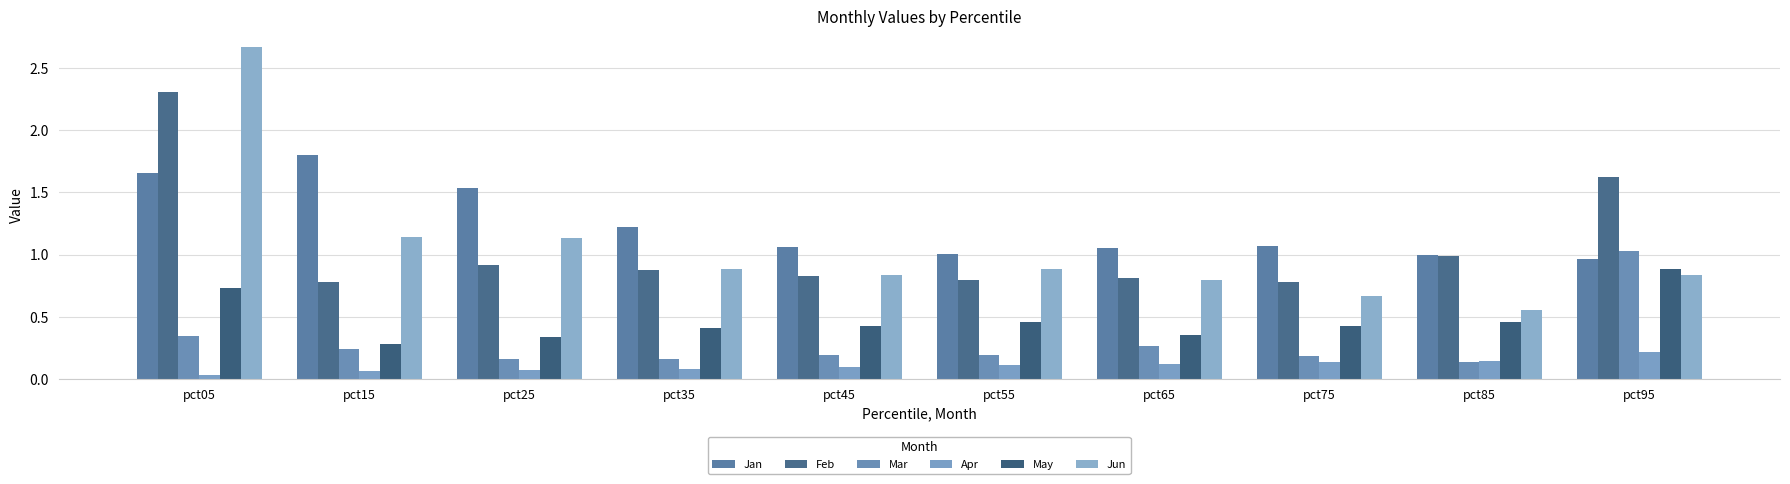

What is the spread (max minus min) of values at pct25?

1.5